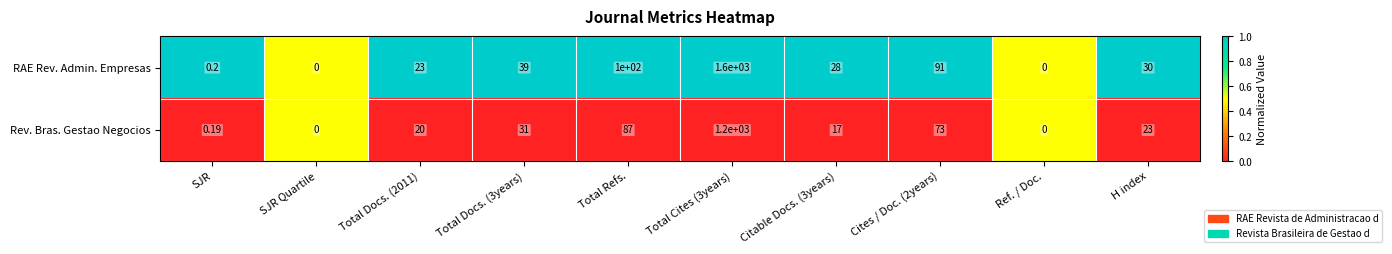

Which series has the largest total across all categories?

RAE Rev. Admin. Empresas